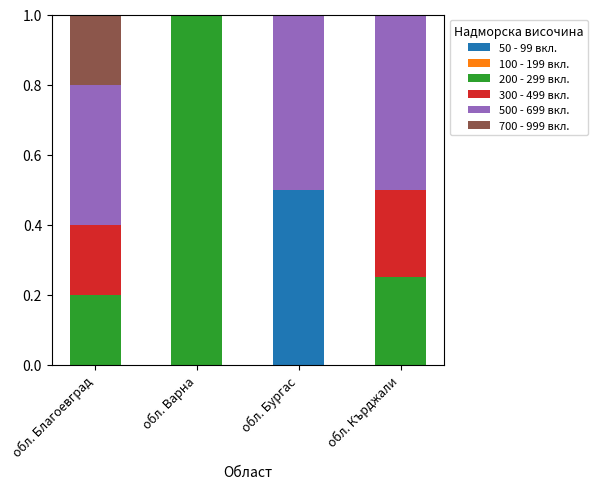

What is the sum of all 50 - 99 вкл. values?

0.5